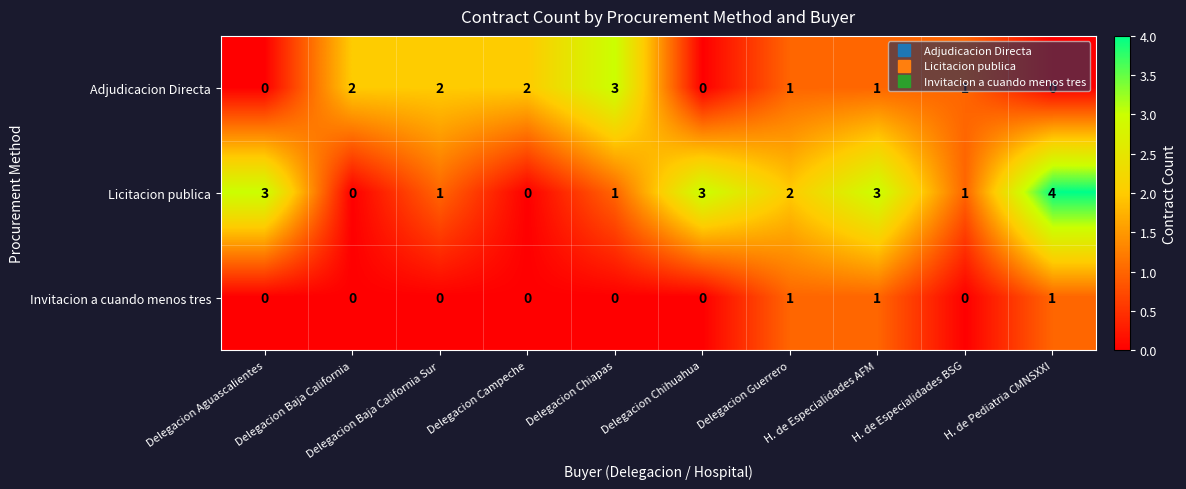

What is the total value across all series at H. de Especialidades AFM?

5